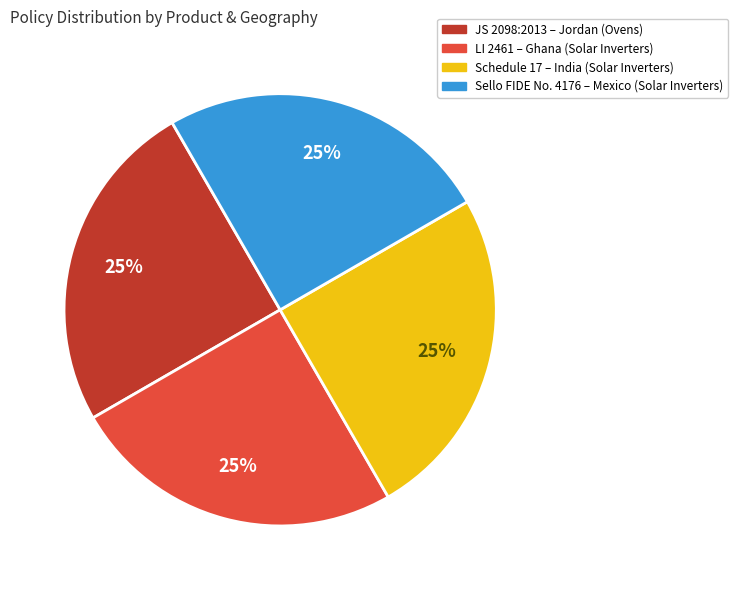

What is the ratio of the value at Sello FIDE No. 4176 – Mexico (Solar Inverters) to the value at Schedule 17 – India (Solar Inverters)?

1.0